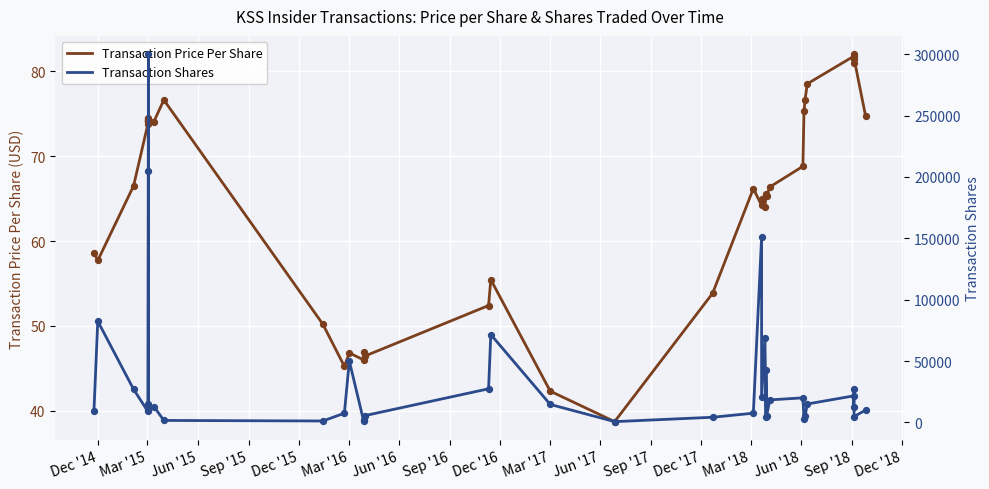

Which series has the largest total across all categories?

Transaction Shares